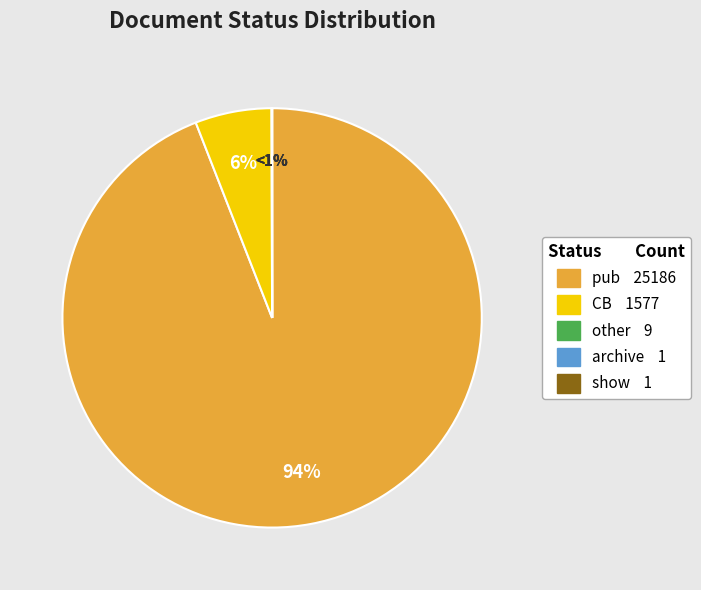

Which slice is the smallest?

archive